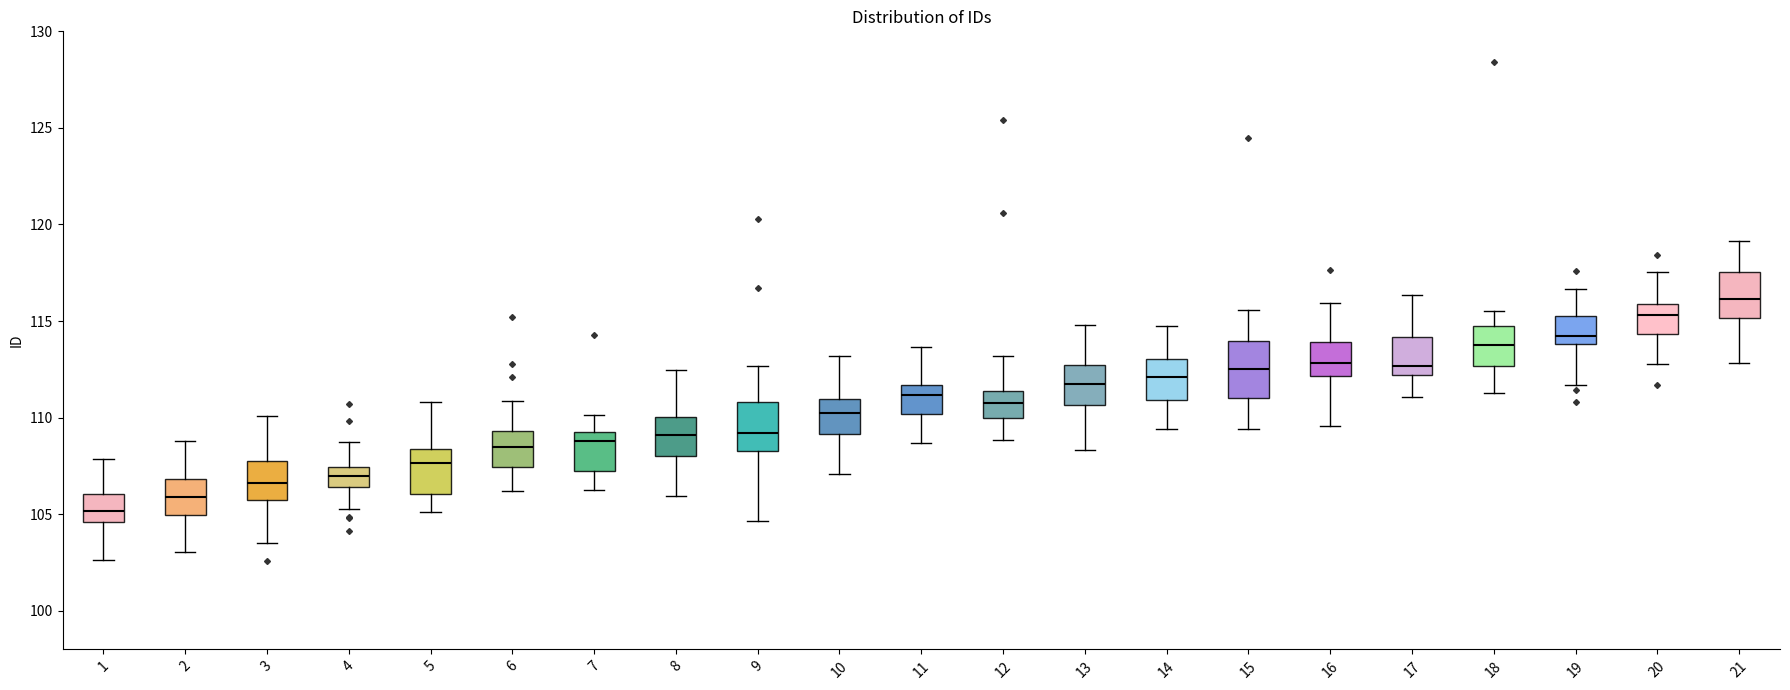

Reading left to right, transcribe this box plot: for each box, give where its median line is, the range the box spans, and where its two whiskers end, as read against the y-axis. The values are not printed on the chart, so give them approximately, as read against the axis.

1: median 105.0, box 104.5 to 106.0, whiskers 102.5 to 108.0
2: median 106.0, box 105.0 to 107.0, whiskers 103.0 to 109.0
3: median 106.5, box 105.5 to 108.0, whiskers 103.5 to 110.0
4: median 107.0, box 106.5 to 107.5, whiskers 105.0 to 108.5
5: median 107.5, box 106.0 to 108.5, whiskers 105.0 to 111.0
6: median 108.5, box 107.5 to 109.5, whiskers 106.0 to 111.0
7: median 109.0, box 107.0 to 109.5, whiskers 106.0 to 110.0
8: median 109.0, box 108.0 to 110.0, whiskers 106.0 to 112.5
9: median 109.0, box 108.5 to 111.0, whiskers 104.5 to 112.5
10: median 110.0, box 109.0 to 111.0, whiskers 107.0 to 113.0
11: median 111.0, box 110.0 to 111.5, whiskers 108.5 to 113.5
12: median 111.0, box 110.0 to 111.5, whiskers 109.0 to 113.0
13: median 112.0, box 110.5 to 112.5, whiskers 108.5 to 115.0
14: median 112.0, box 111.0 to 113.0, whiskers 109.5 to 114.5
15: median 112.5, box 111.0 to 114.0, whiskers 109.5 to 115.5
16: median 113.0, box 112.0 to 114.0, whiskers 109.5 to 116.0
17: median 112.5, box 112.0 to 114.0, whiskers 111.0 to 116.5
18: median 114.0, box 112.5 to 115.0, whiskers 111.5 to 115.5
19: median 114.0 (just above the box's lower edge), box 114.0 to 115.0, whiskers 111.5 to 116.5
20: median 115.5, box 114.5 to 116.0, whiskers 113.0 to 117.5
21: median 116.0, box 115.0 to 117.5, whiskers 113.0 to 119.0